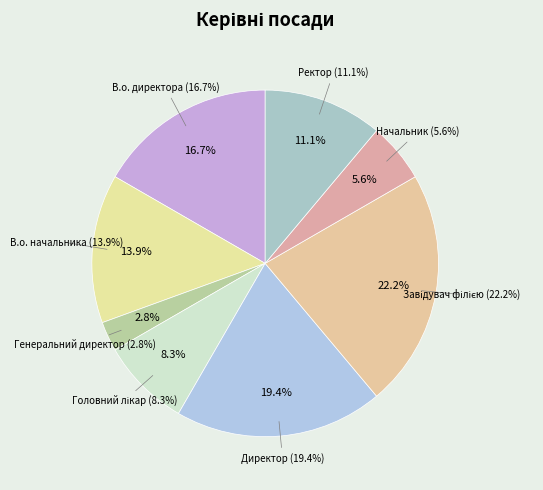

To the nearest percent, what portion does Завідувач філією represent?

22%